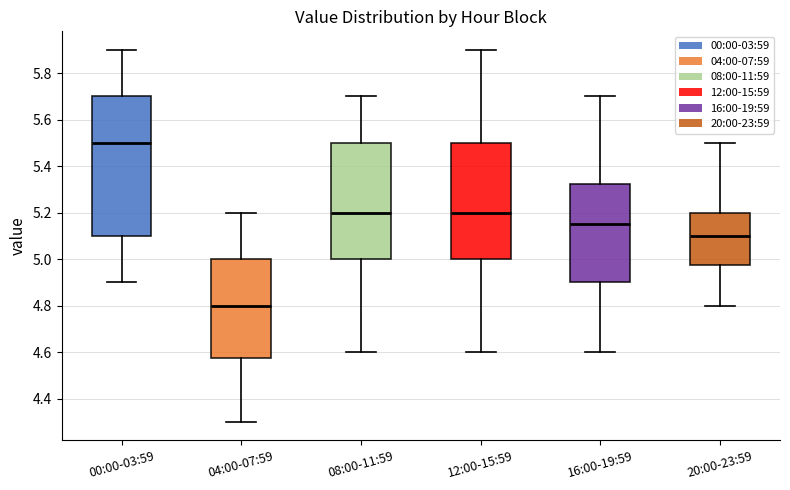

Where does the median line of the box for 08:00-11:59 sit on the y-axis? The values are not printed on the chart, so give them approximately, as read against the axis.

5.20